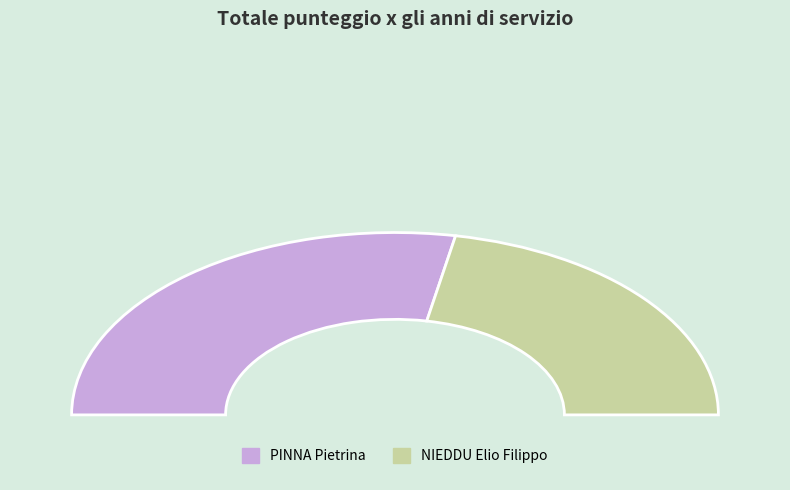

To the nearest percent, what is the combined percentage of NIEDDU Elio Filippo and PINNA Pietrina?

100%